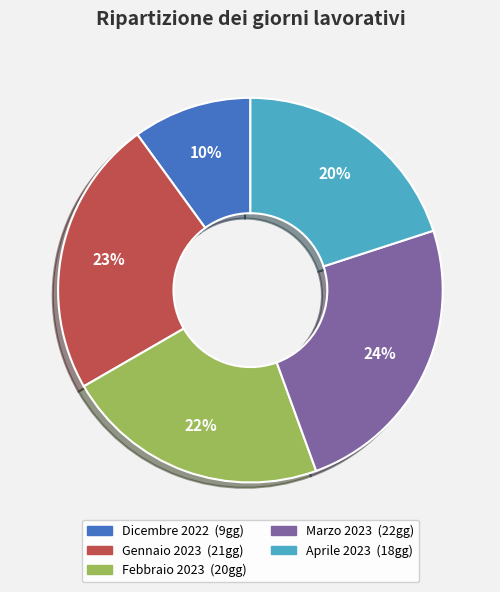

To the nearest percent, what percentage of the pie is Marzo 2023?

24%